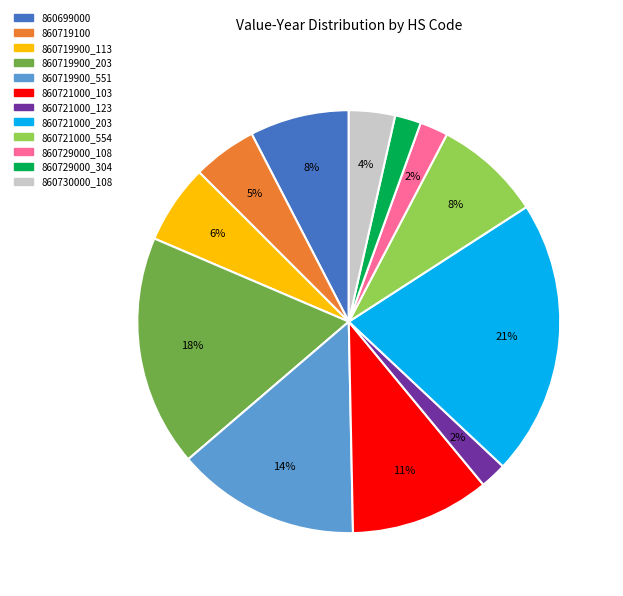

Is 860721000_203 the majority of the pie?

No